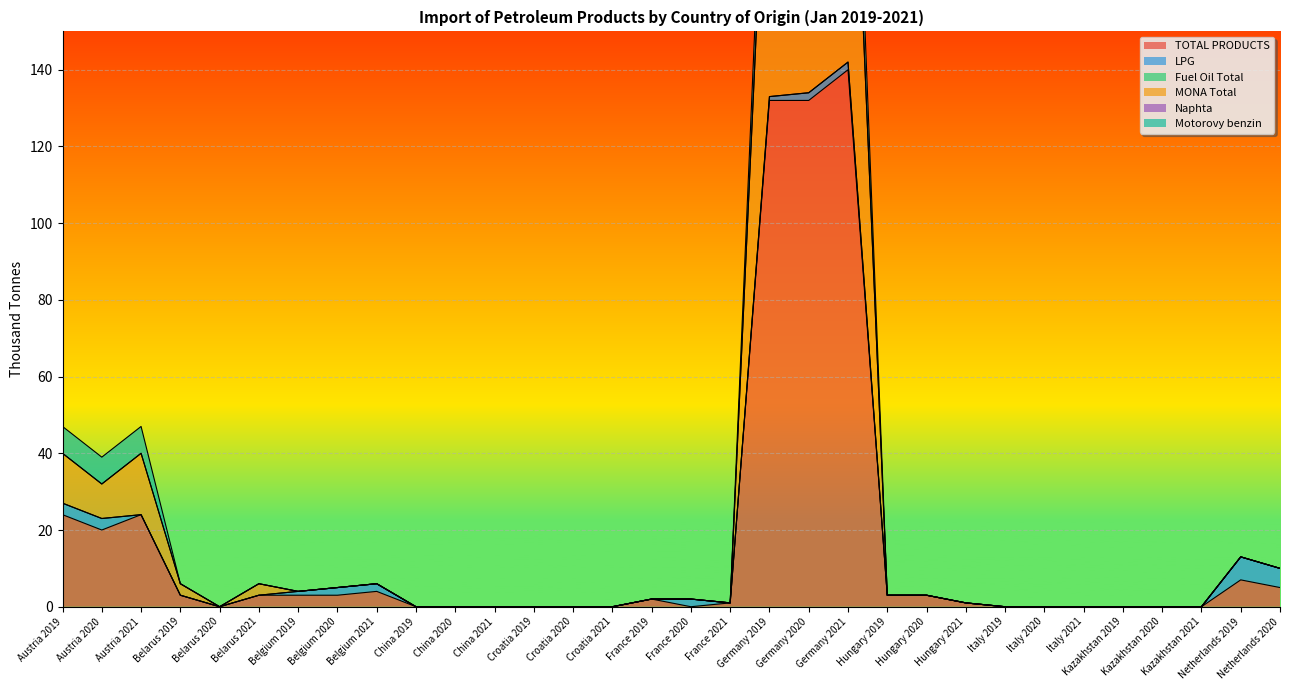

Is the value of TOTAL PRODUCTS at France 2019 greater than the value of LPG at Germany 2020?

No